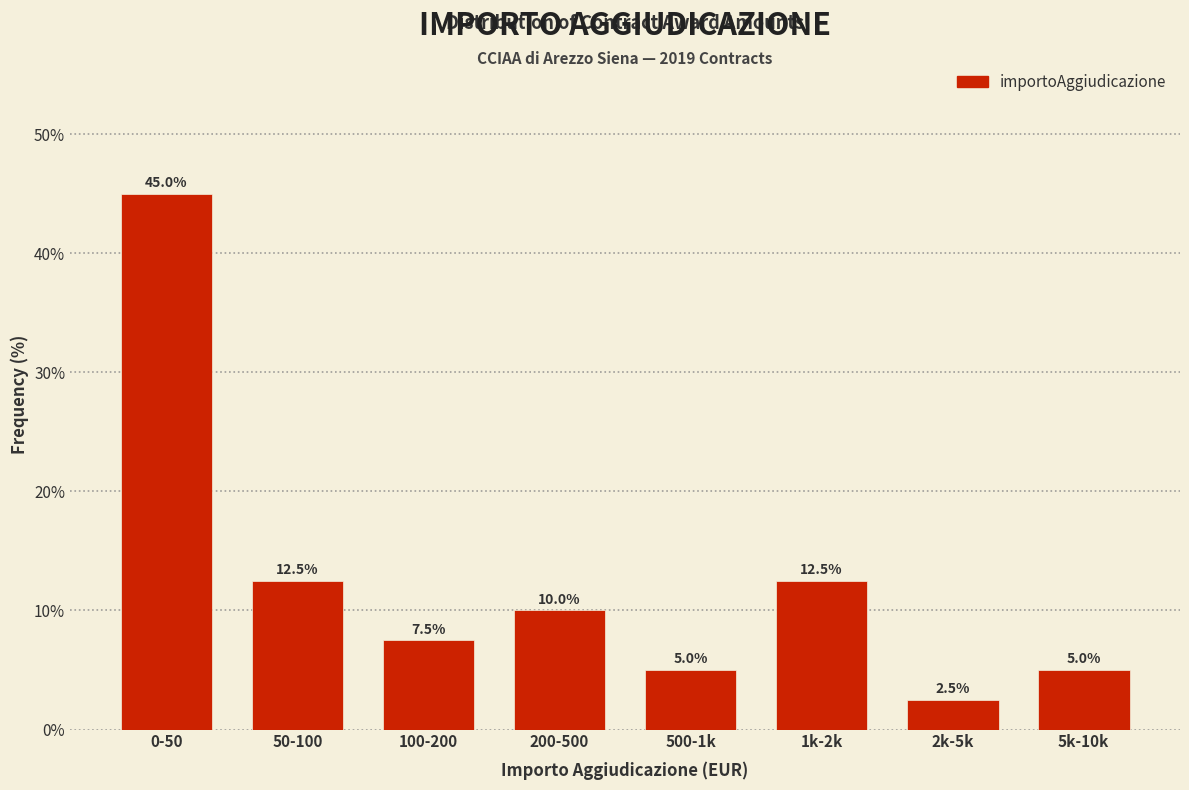

Reading left to right, what are all the values shown in this chart?

0-50=45.0	50-100=12.5	100-200=7.5	200-500=10.0	500-1k=5.0	1k-2k=12.5	2k-5k=2.5	5k-10k=5.0